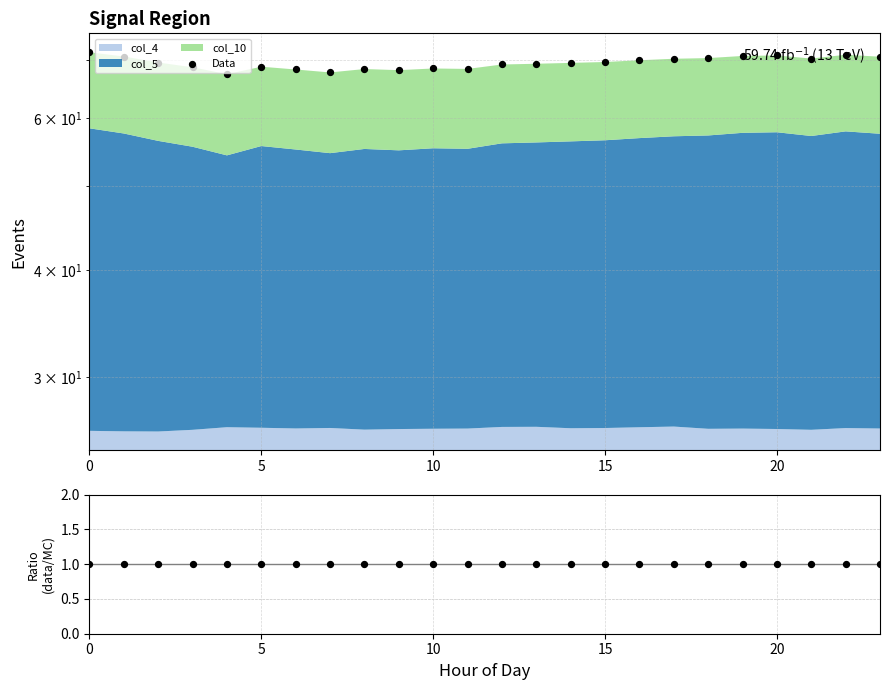

Which series contains the lowest Y value?

Ratio